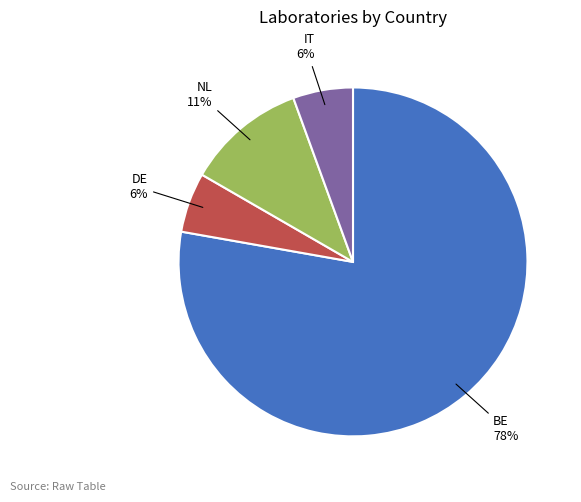

Is there a majority slice in this chart?

Yes